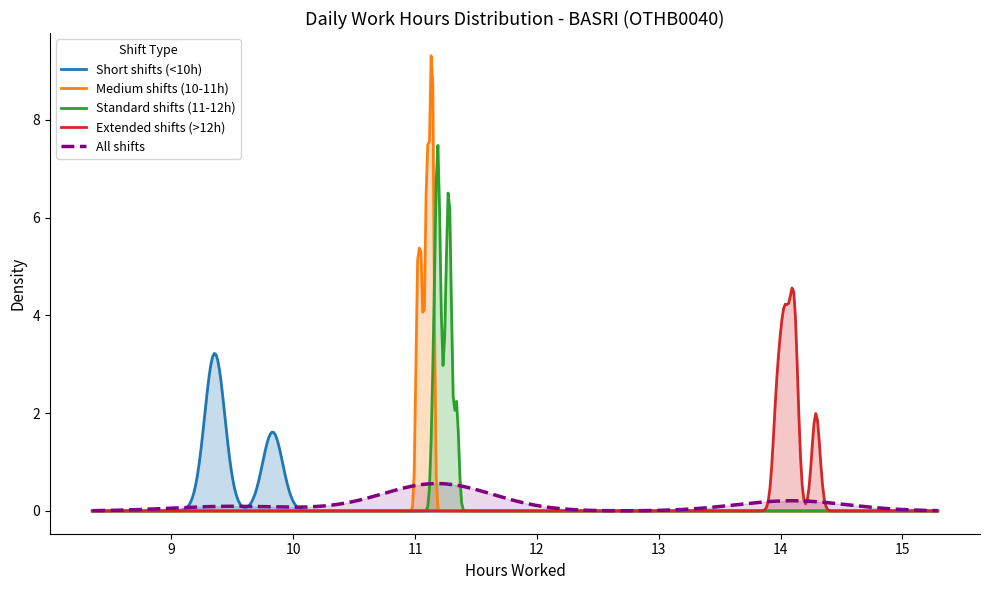

What is the highest value of the Extended shifts (>12h) series?

4.6